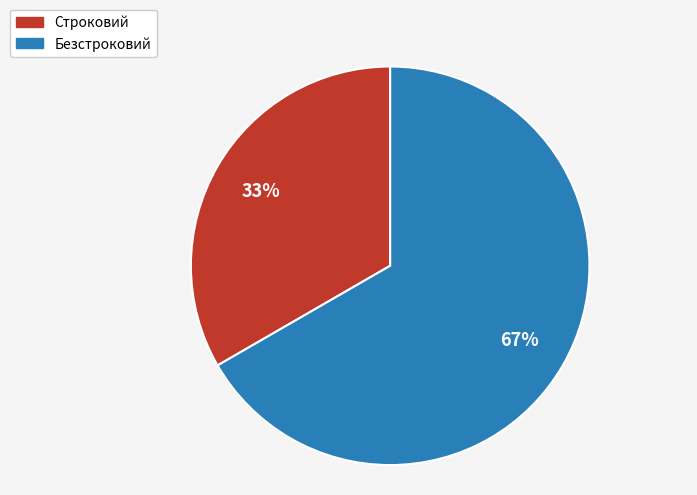

Count the number of slices in the pie.

2